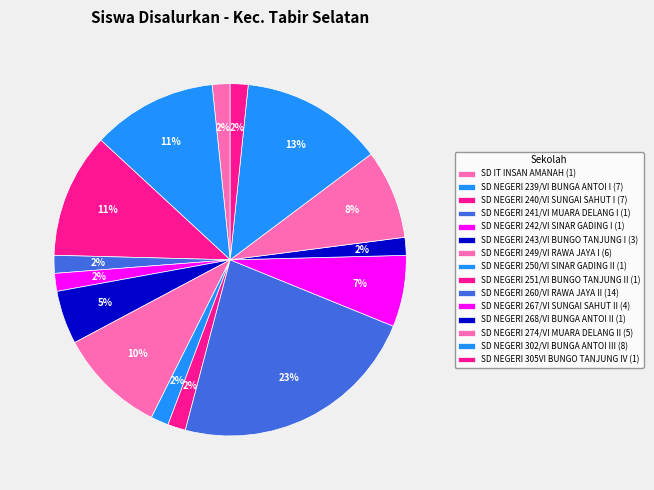

Count the number of slices in the pie.

15